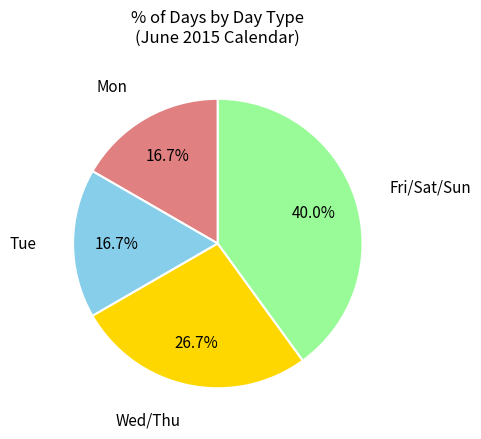

Is there any slice that represents more than half of the pie?

No